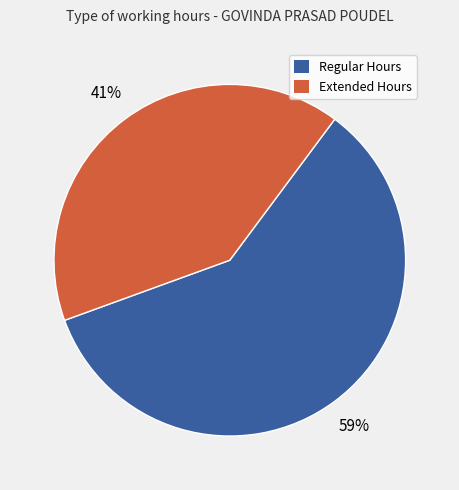

Does any single category account for the majority?

Yes